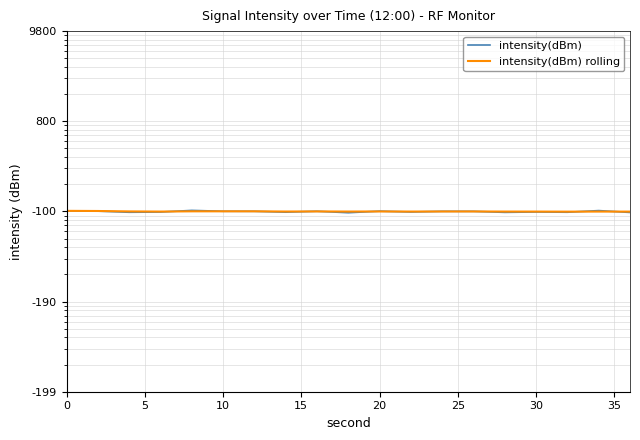

What are all the series names shown in the legend?

intensity(dBm), intensity(dBm) rolling